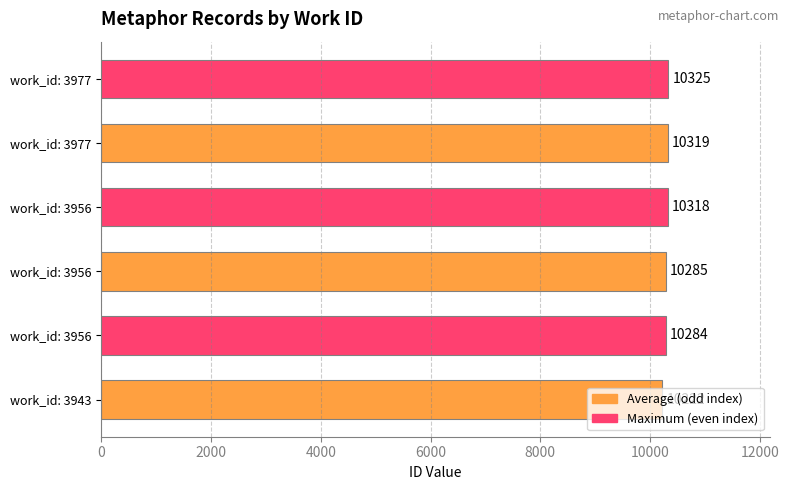

Are the bars horizontal?

Yes